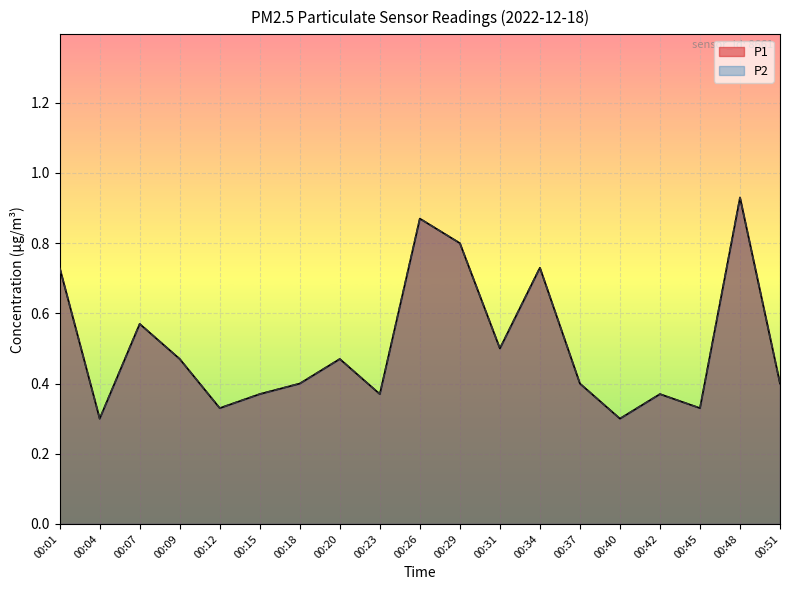

Between 00:04 and 00:26, which series saw the biggest shift?

P1